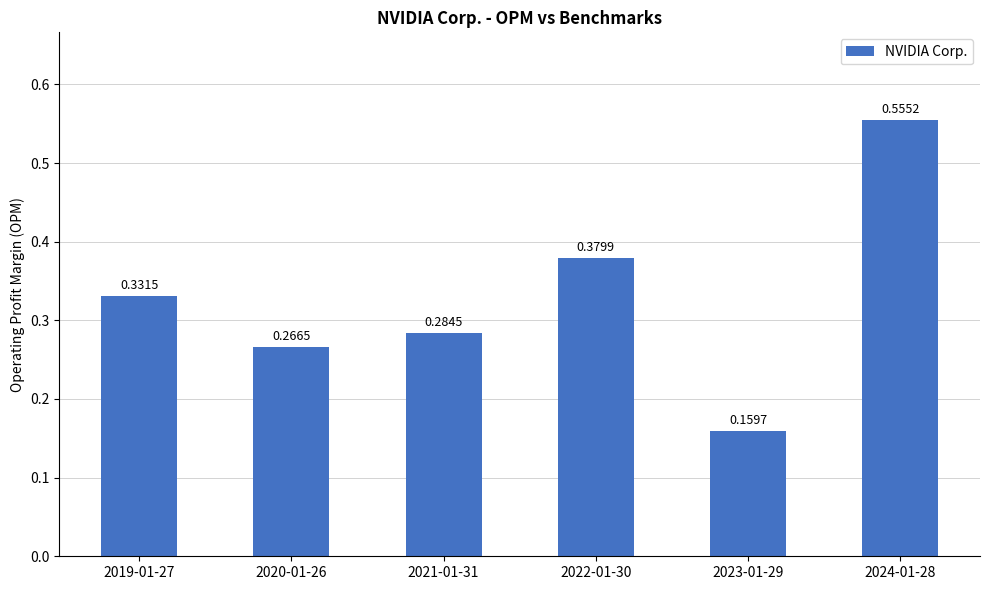

What is the sum of all values?

2.0